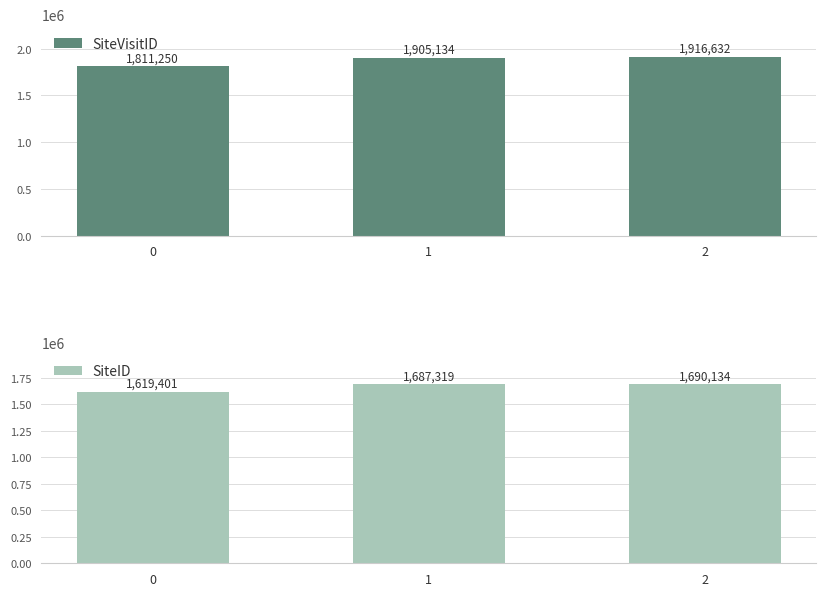

True or false: SiteID has a value of 699812 at 1.

False